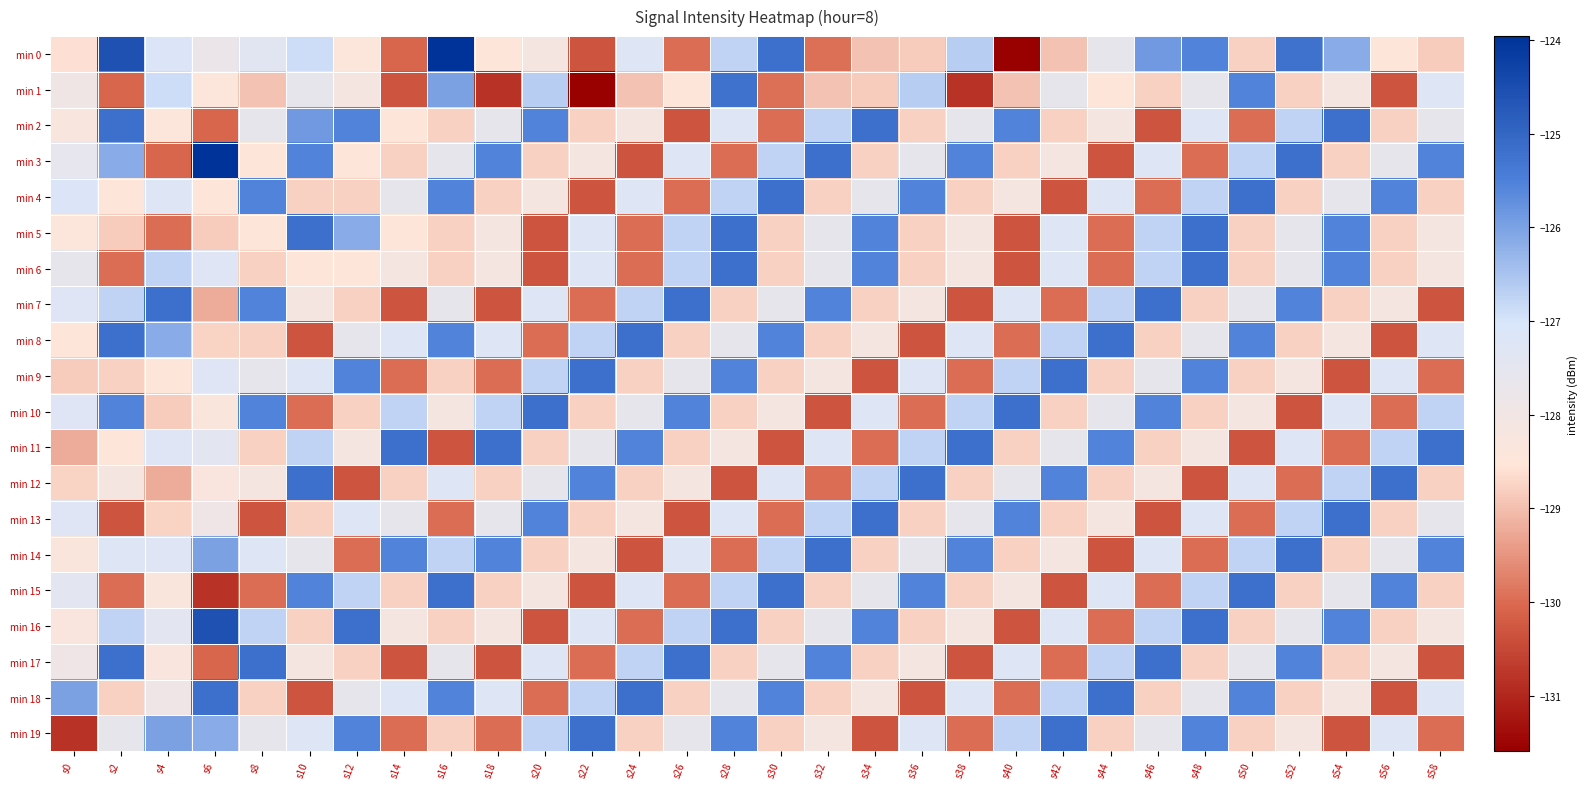

What is the minimum value shown in the chart?

-131.6